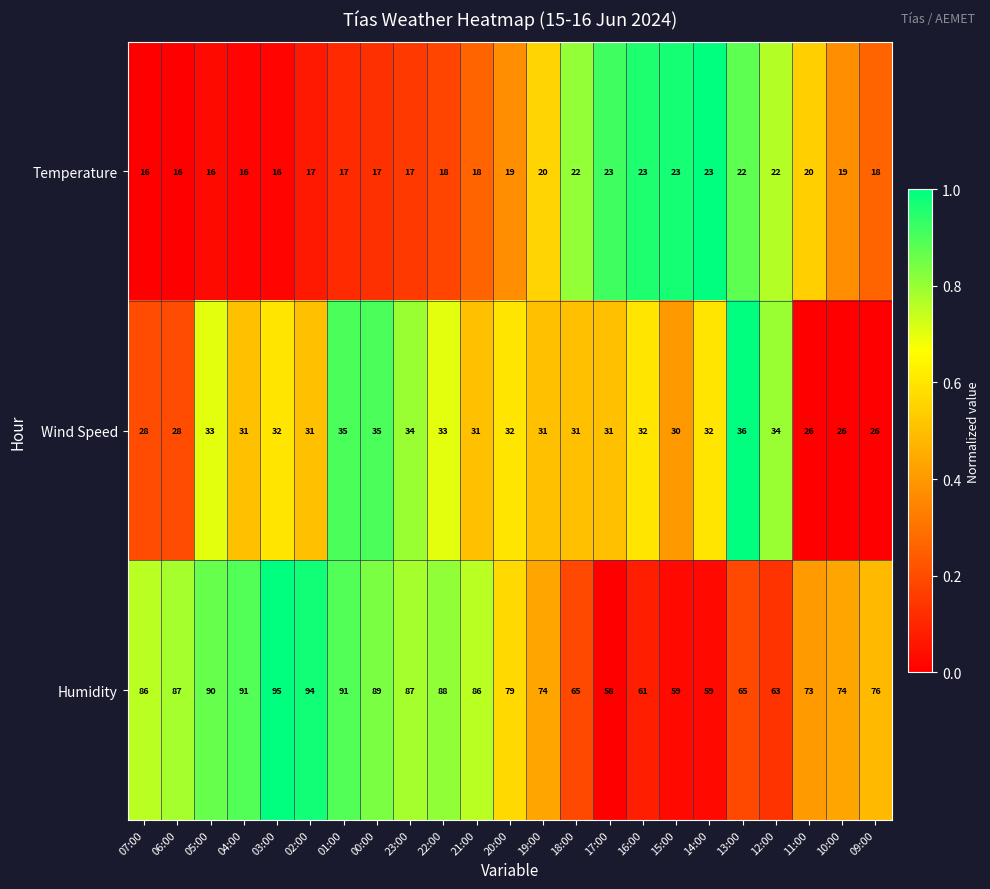

Which series has the largest range (max minus min)?

Humidity